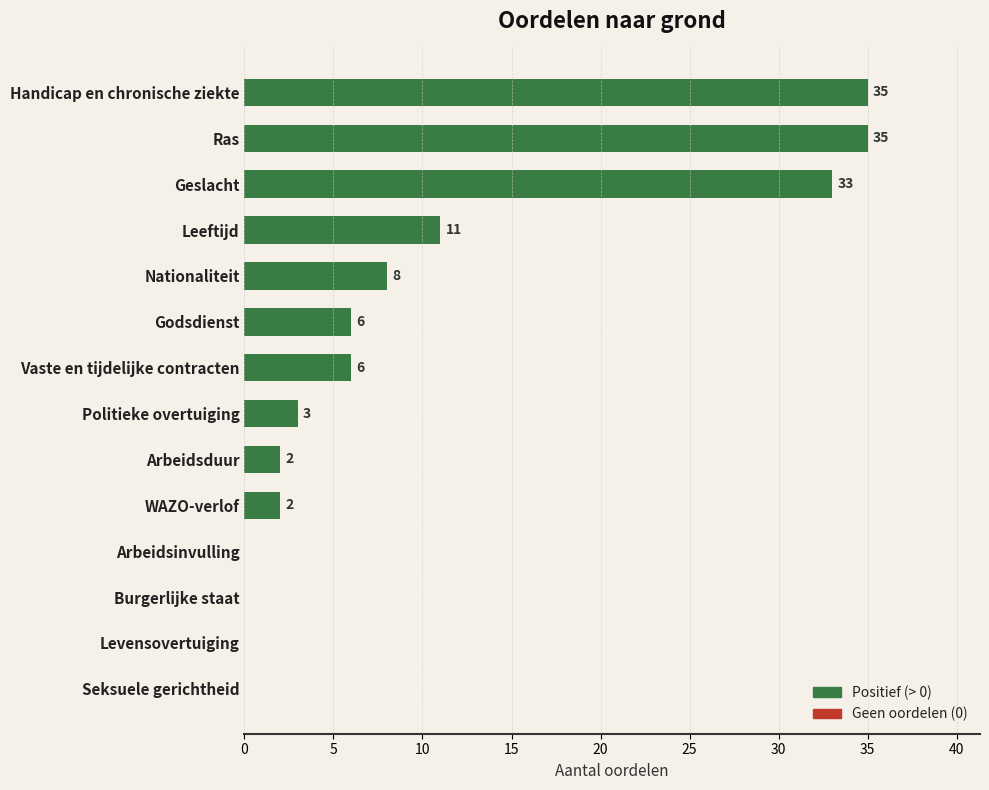

What is the greatest value displayed?

35